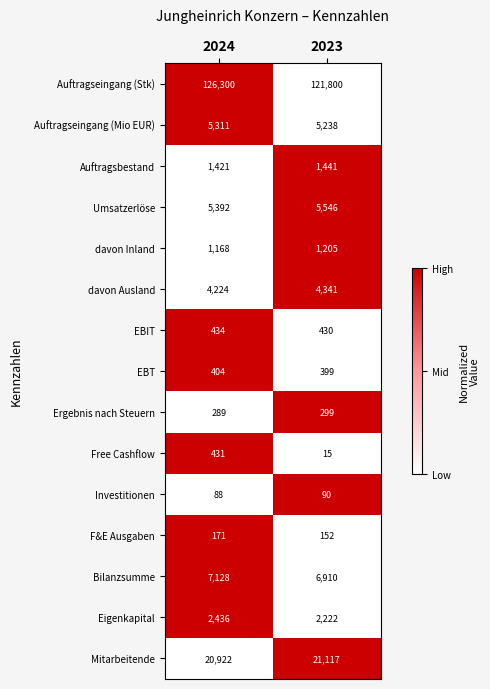

What is the sum of all Auftragsbestand values?

2862